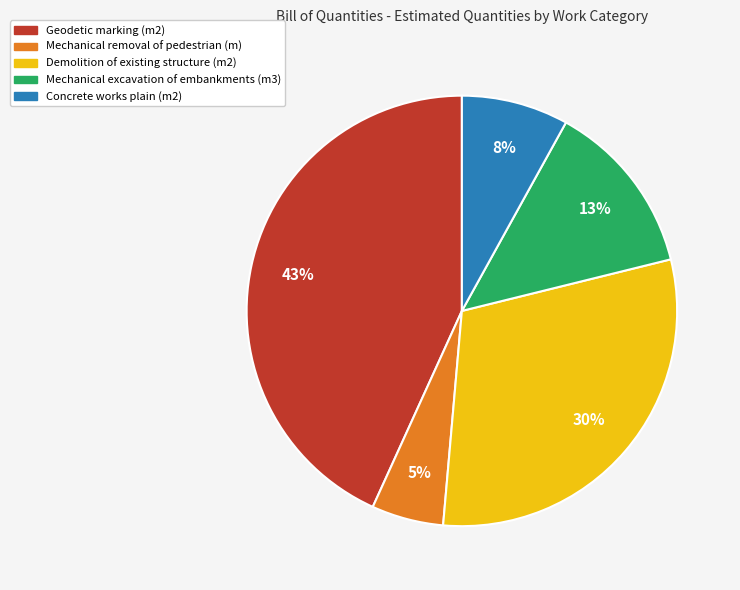

To the nearest percent, what is the average slice percentage?

20%